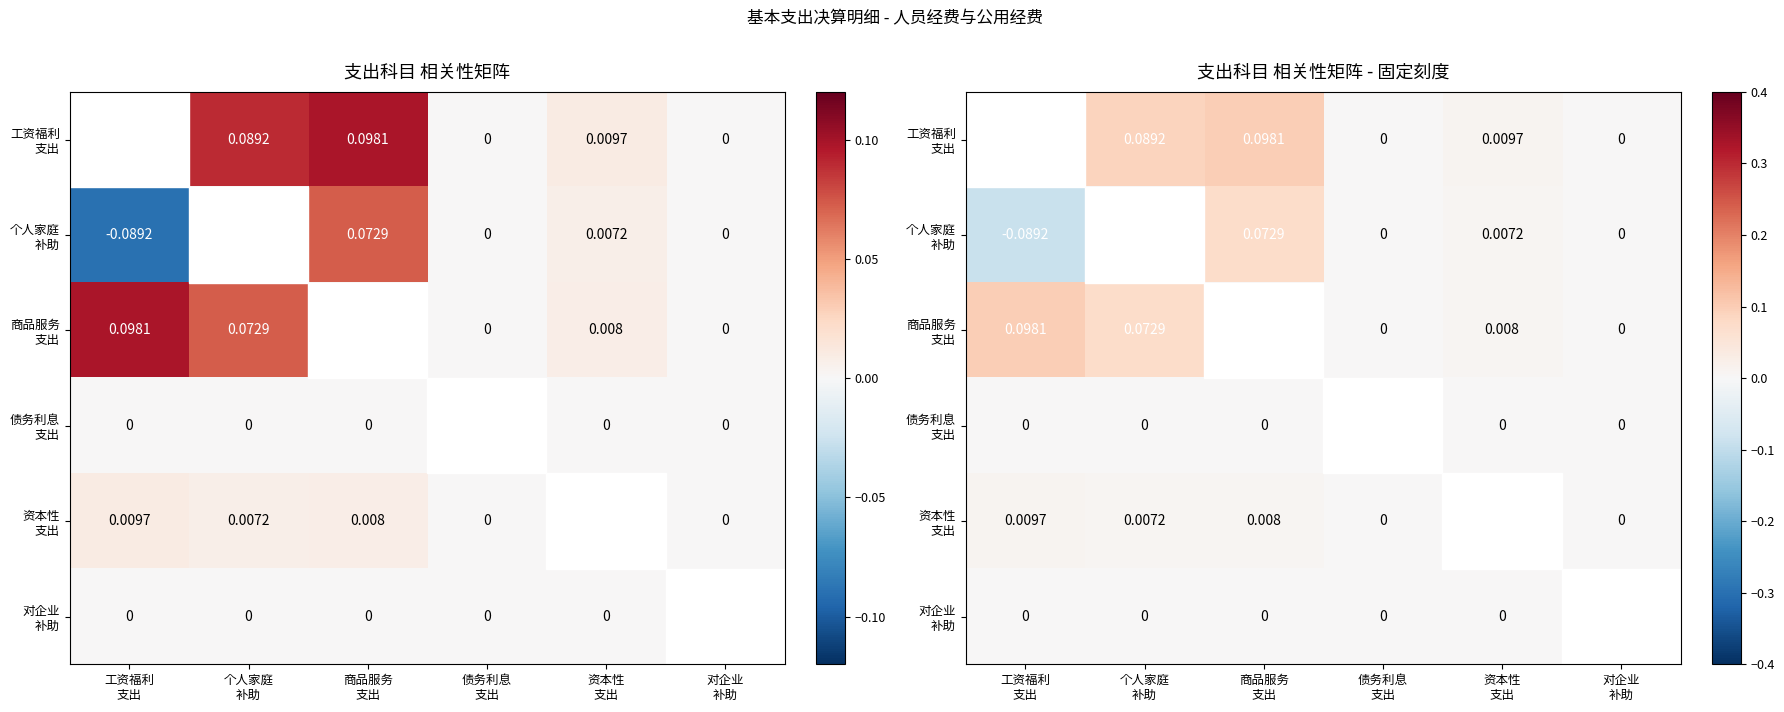

At which category is the sum across all series the highest?

商品服务
支出